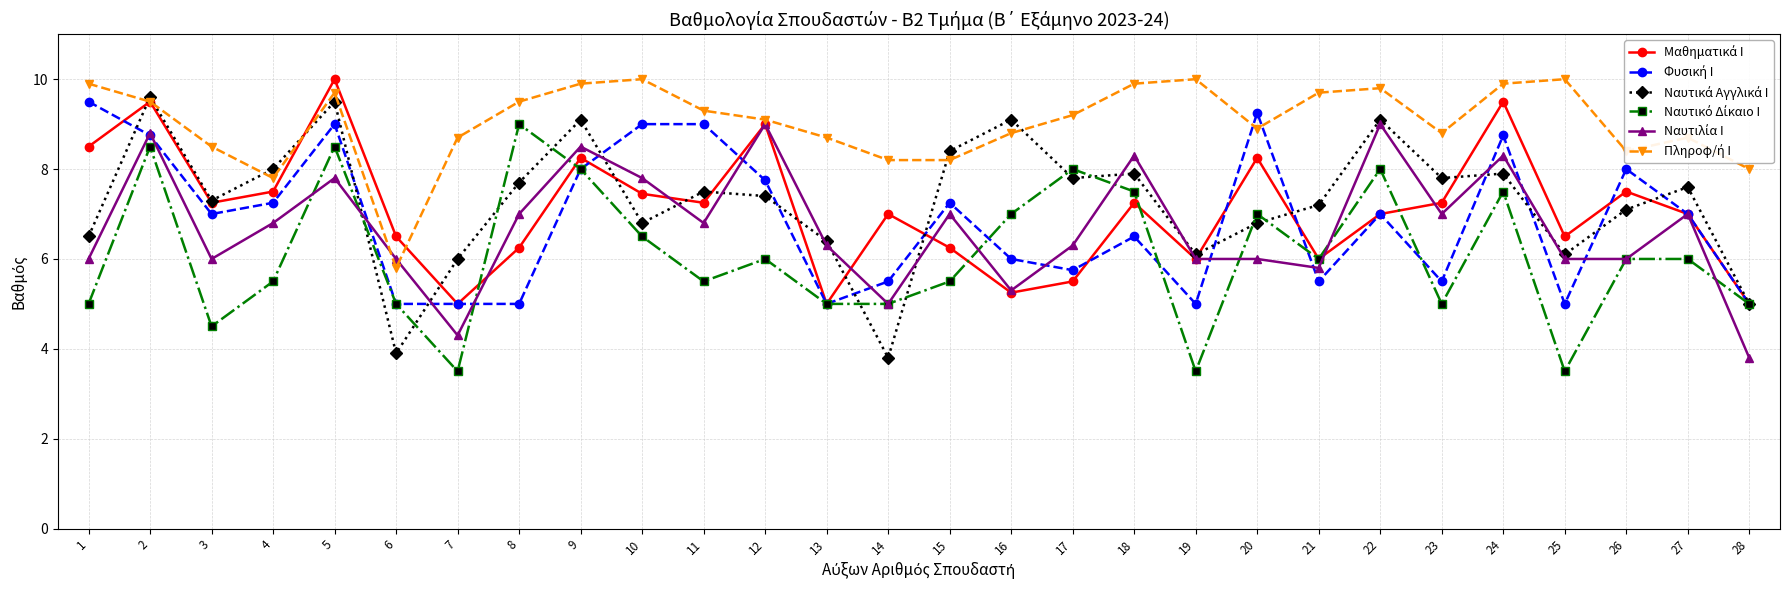

What is the minimum value shown in the chart?

3.5